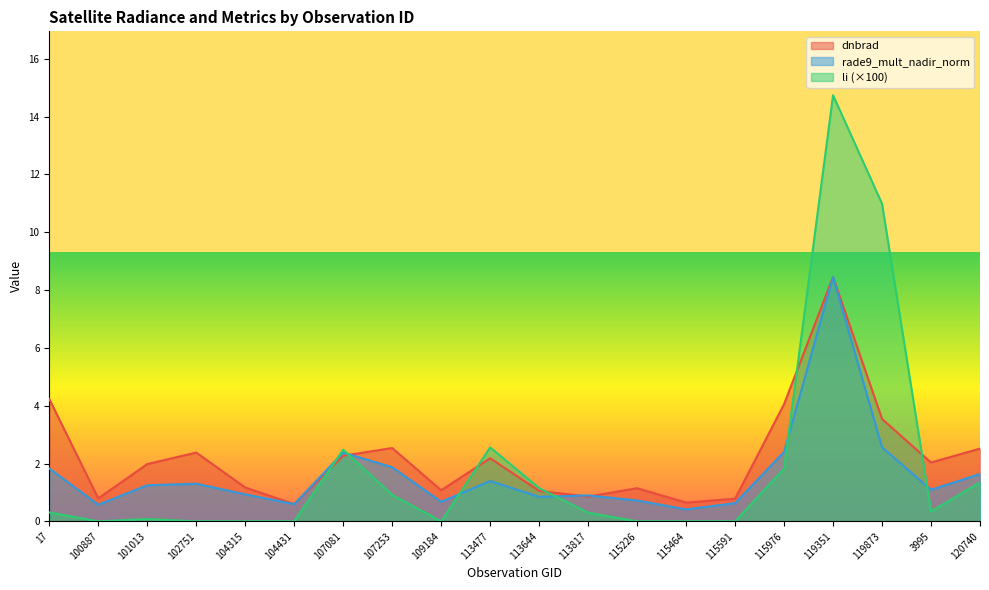

At which category is the sum across all series the highest?

119351